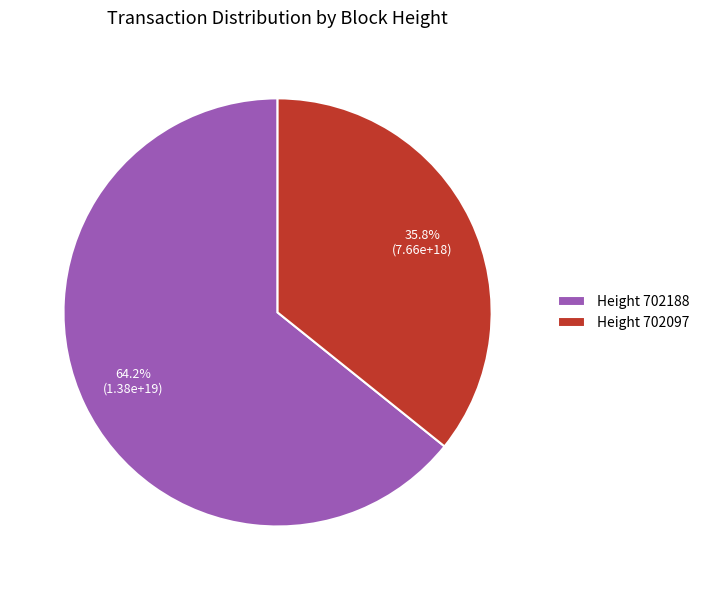

Is the sum of Height 702188 and Height 702097 greater than half?

Yes